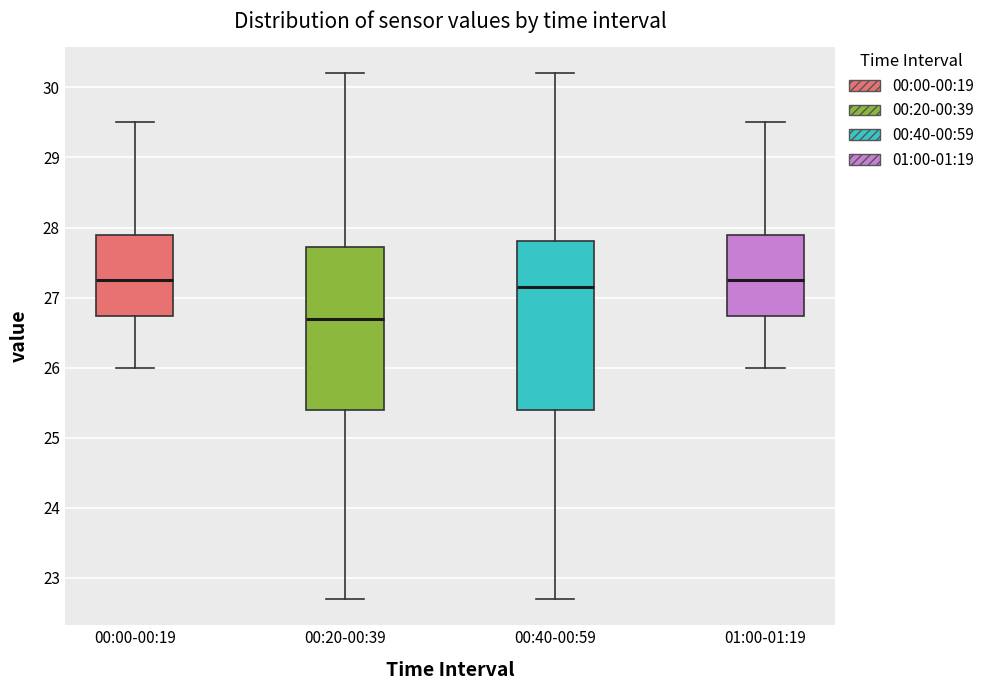

Which box's median line is the lowest?

00:20-00:39